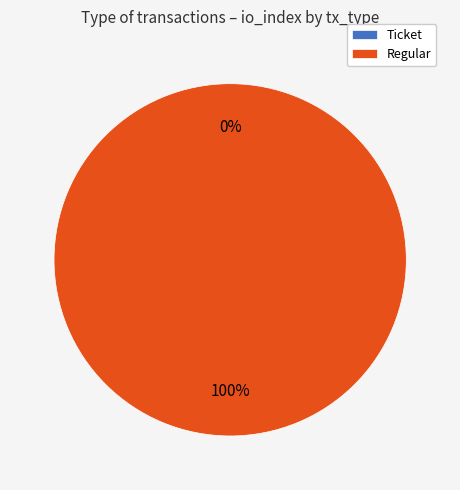

What percentage is the Regular slice, to the nearest percent?

100%